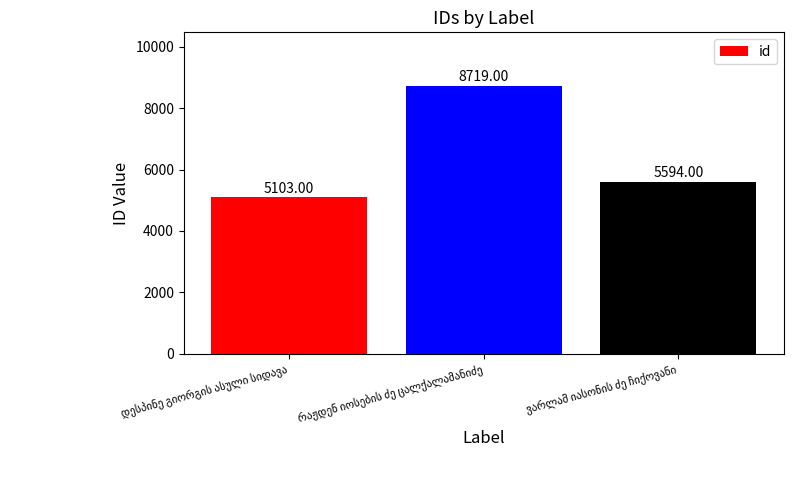

What is the sum of all values?

19416